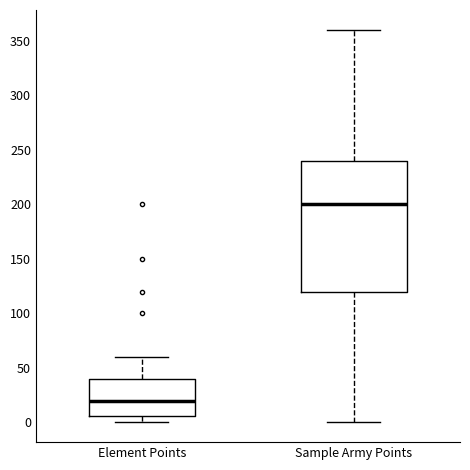

Reading left to right, transcribe this box plot: for each box, give where its median line is, the range the box spans, and where its two whiskers end, as read against the y-axis. The values are not printed on the chart, so give them approximately, as read against the axis.

Element Points: median 20, box 5 to 40, whiskers 0 to 60
Sample Army Points: median 200, box 120 to 240, whiskers 0 to 360